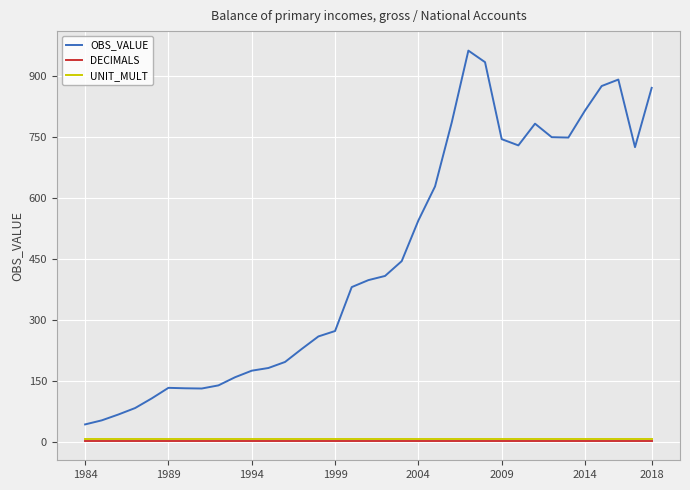

How many values in the OBS_VALUE series are below 398?

17